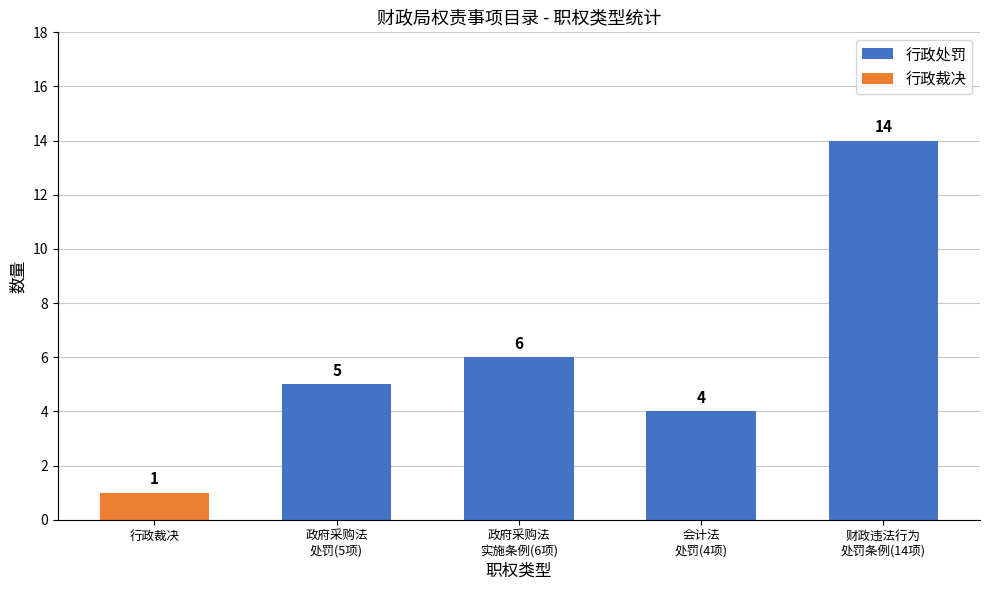

What is the greatest value displayed?

14